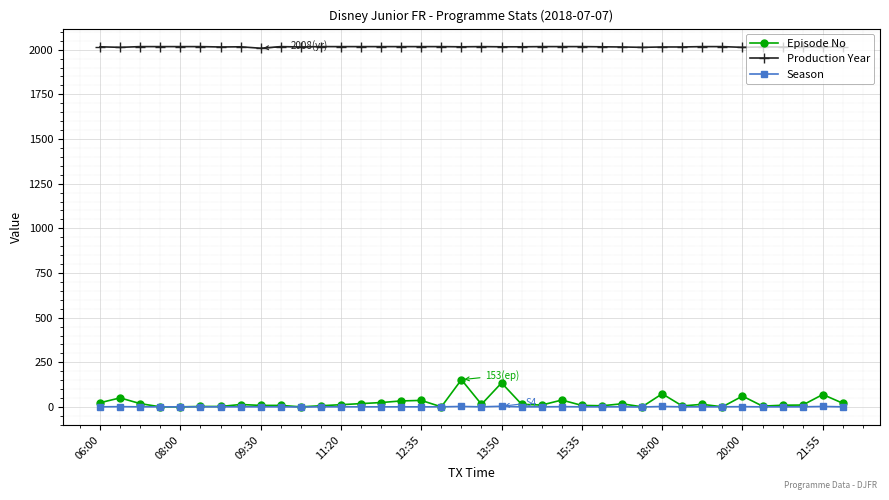

What is the highest value of the Episode No series?

153